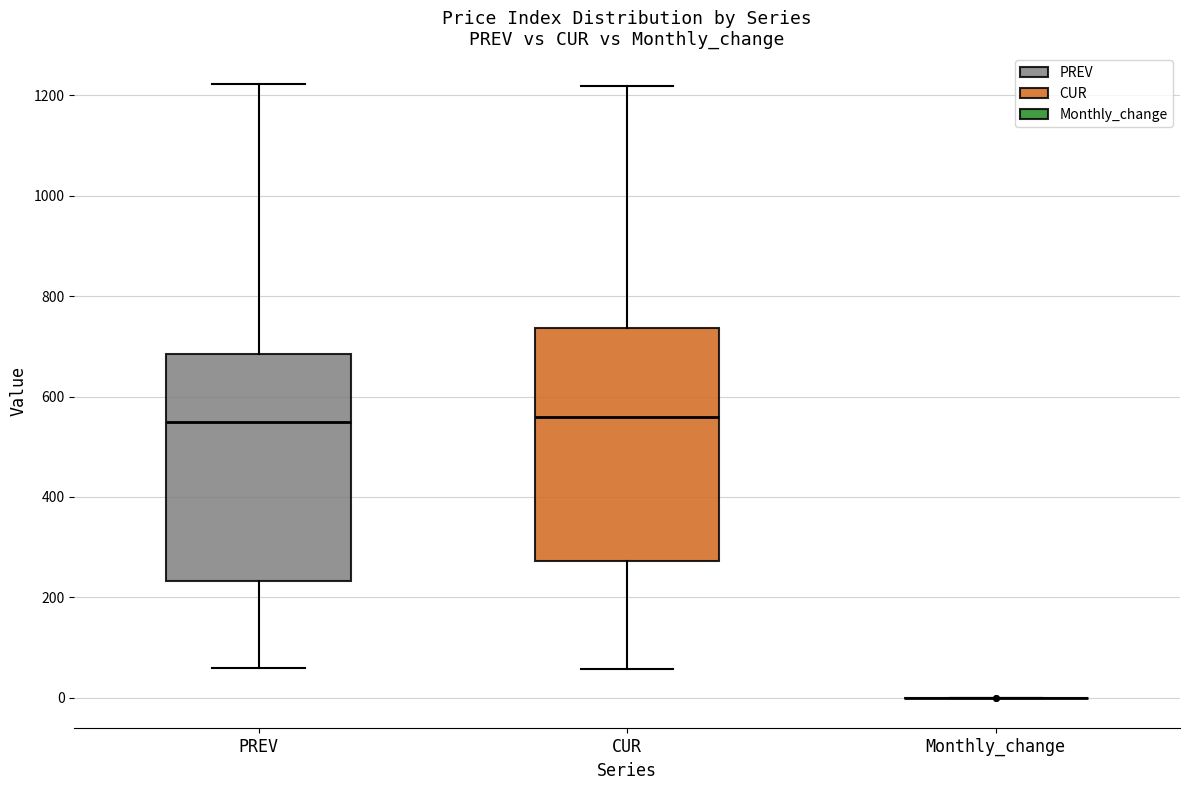

Reading left to right, transcribe this box plot: for each box, give where its median line is, the range the box spans, and where its two whiskers end, as read against the y-axis. The values are not printed on the chart, so give them approximately, as read against the axis.

PREV: median 540, box 240 to 680, whiskers 60 to 1220
CUR: median 560, box 280 to 740, whiskers 60 to 1220
Monthly_change: box collapsed to a line at 0, whiskers 0 to 0